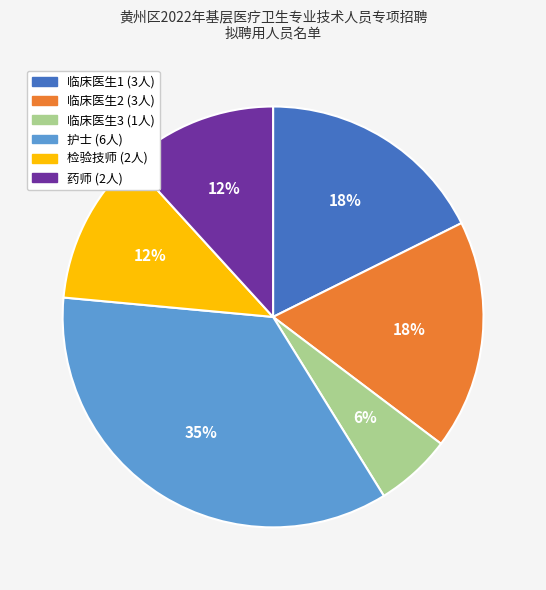

How many slices are in this pie chart?

6